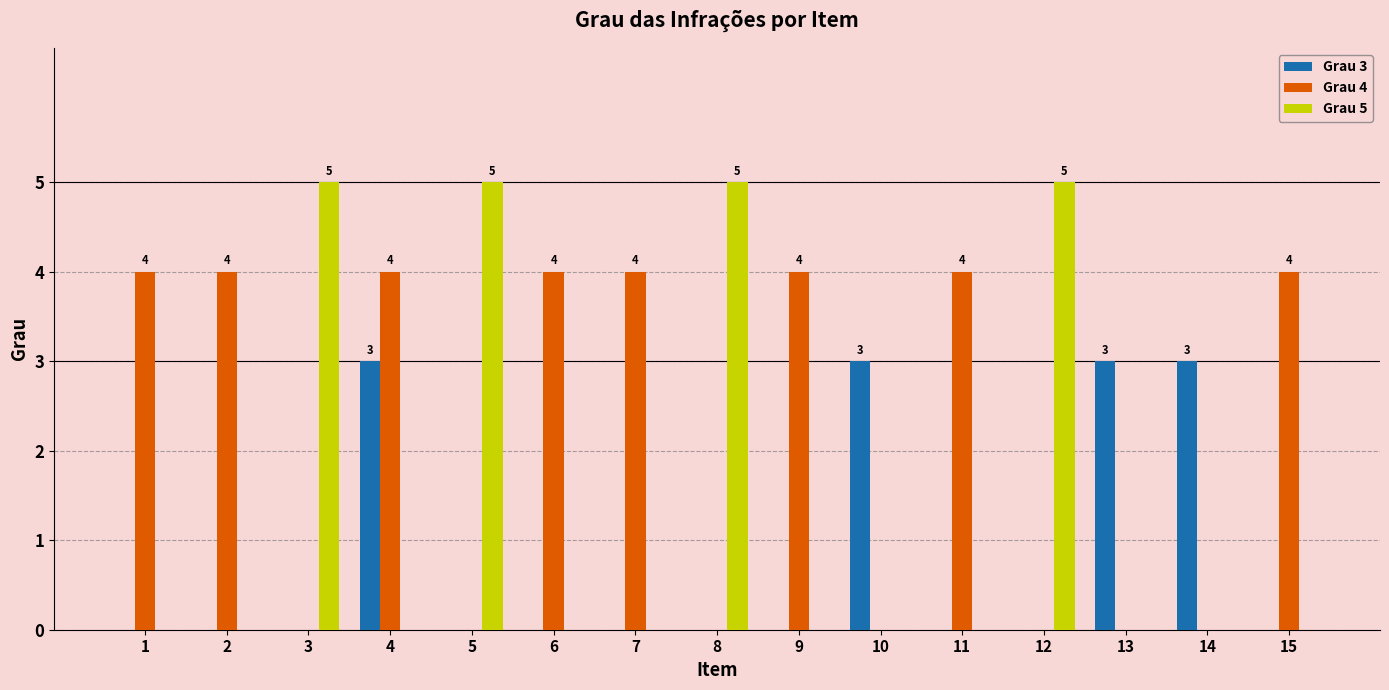

What is the greatest value displayed?

5